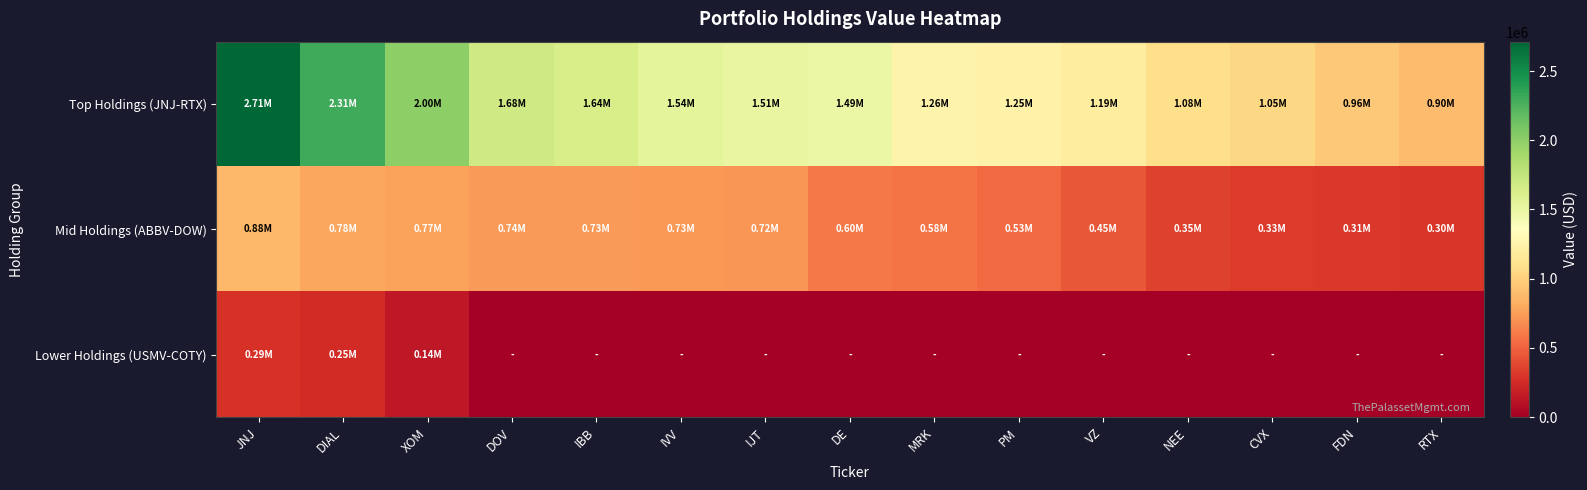

Reading left to right, extract all data points from this chart.

Top Holdings (JNJ-RTX): JNJ=2712000	DIAL=2307000	XOM=2002000	DOV=1682000	IBB=1640000	IVV=1542000	IJT=1506000	DE=1488000	MRK=1257000	PM=1245000	VZ=1191000	NEE=1081000	CVX=1048000	FDN=963000	RTX=895000
Mid Holdings (ABBV-DOW): JNJ=879000	DIAL=784000	XOM=768000	DOV=737000	IBB=734000	IVV=730000	IJT=718000	DE=600000	MRK=581000	PM=532000	VZ=452000	NEE=355000	CVX=326000	FDN=311000	RTX=305000
Lower Holdings (USMV-COTY): JNJ=286000	DIAL=253000	XOM=142000	DOV=0	IBB=0	IVV=0	IJT=0	DE=0	MRK=0	PM=0	VZ=0	NEE=0	CVX=0	FDN=0	RTX=0